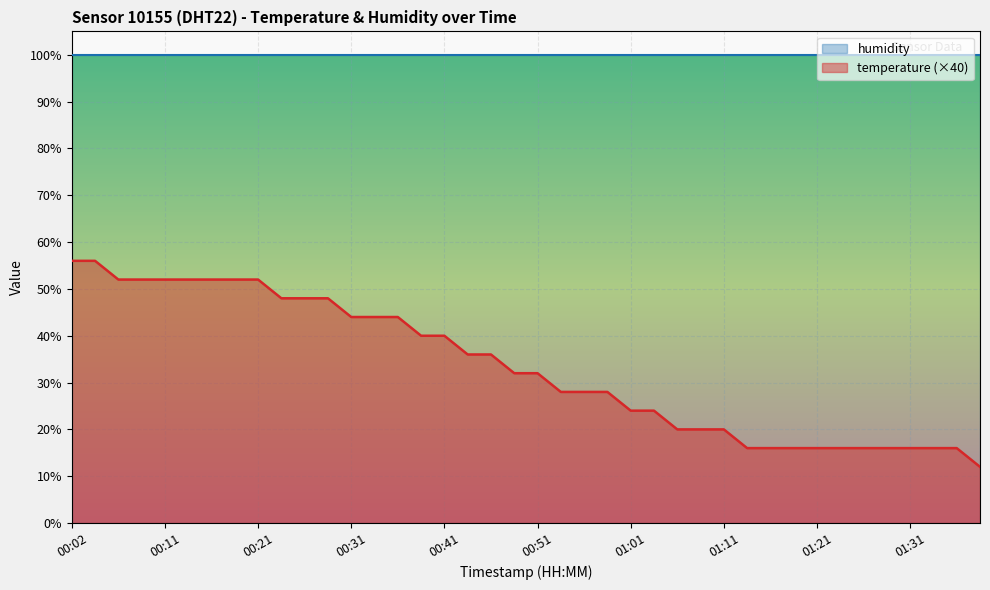

True or false: the data shows 7 at 01:29.

False